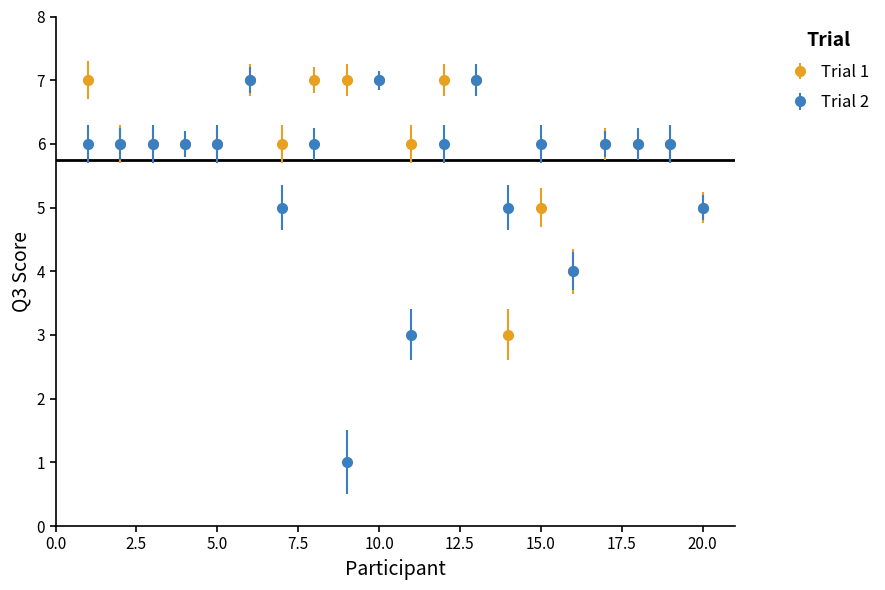

Which series has the largest total across all categories?

Trial 1